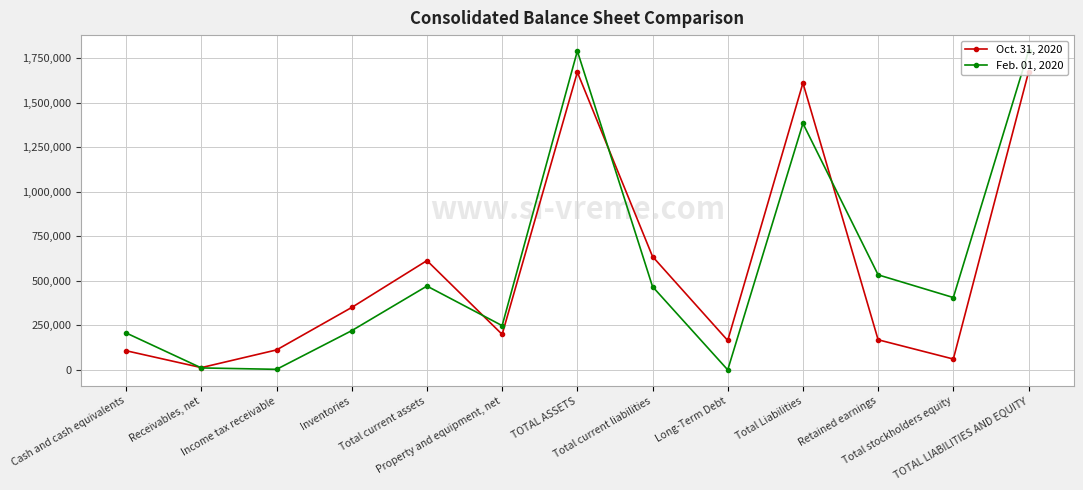

What is the difference between the maximum and minimum values in the Oct. 31, 2020 series?

1659414